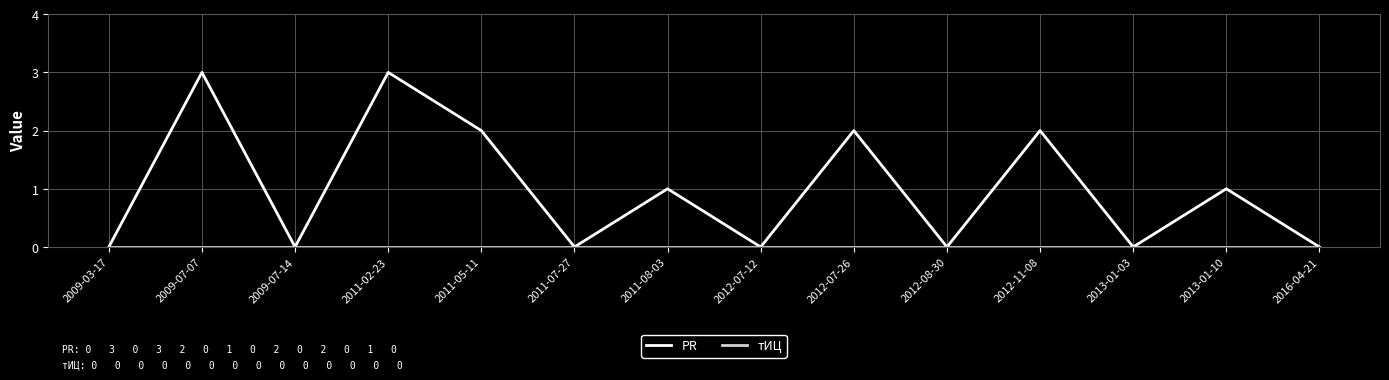

What is the sum of the PR values at 2011-07-27 and 2012-07-26?

2